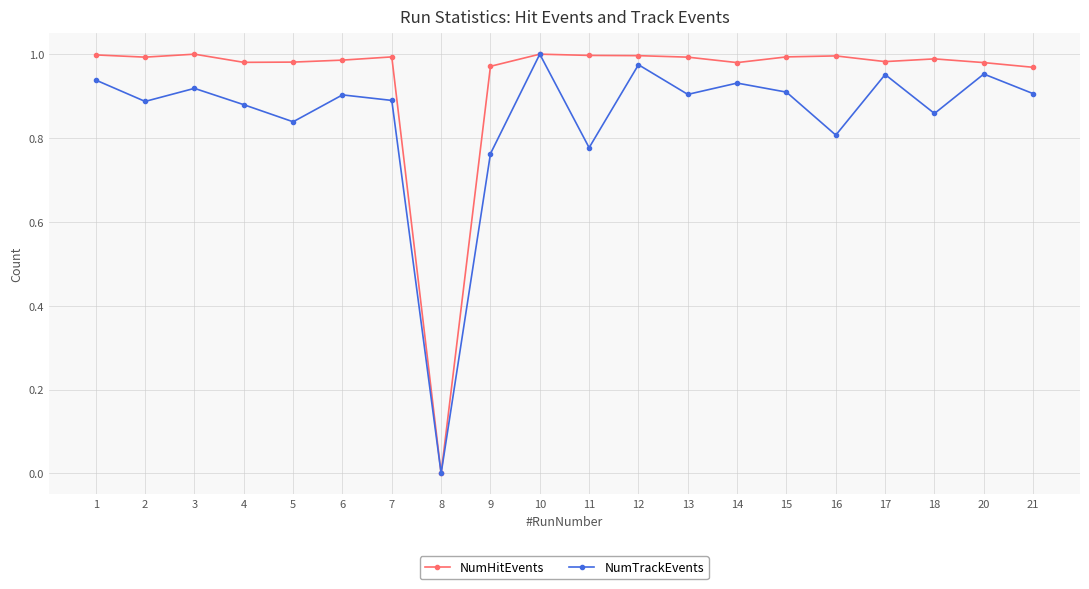

What is the sum of all NumHitEvents values?

18.8